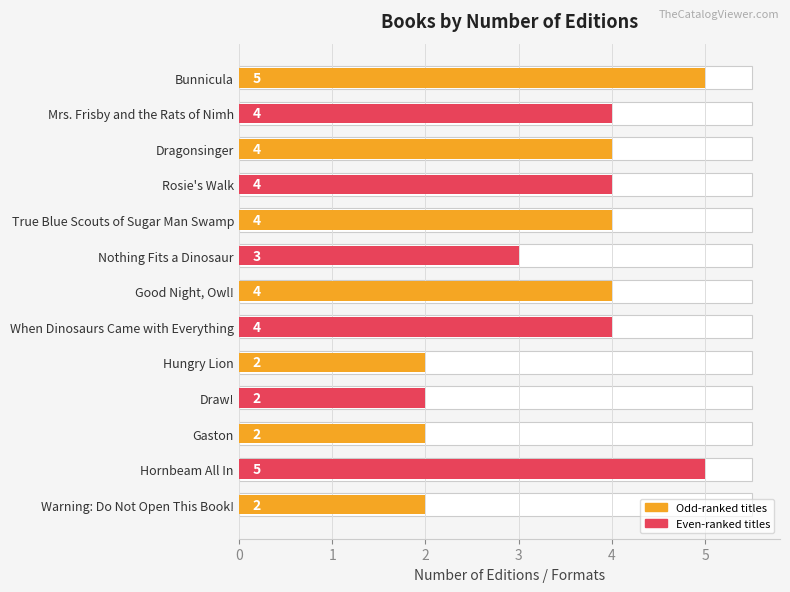

How many values are between 2 and 4?

11